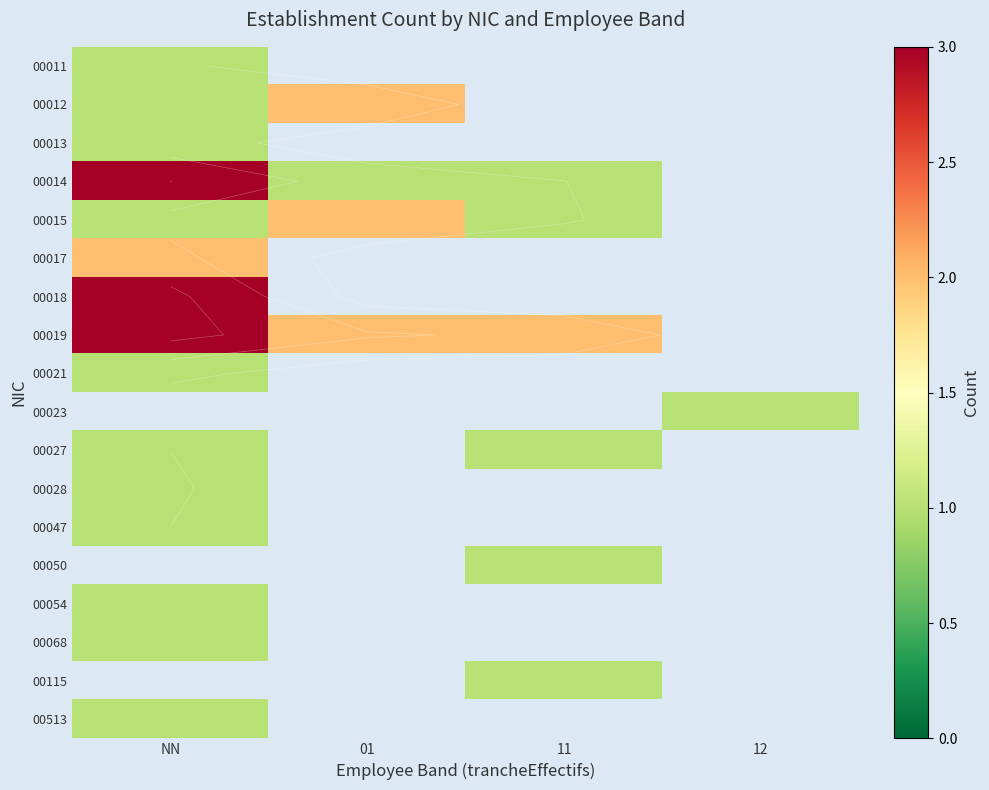

Which has a higher value, 12 or 01?

01